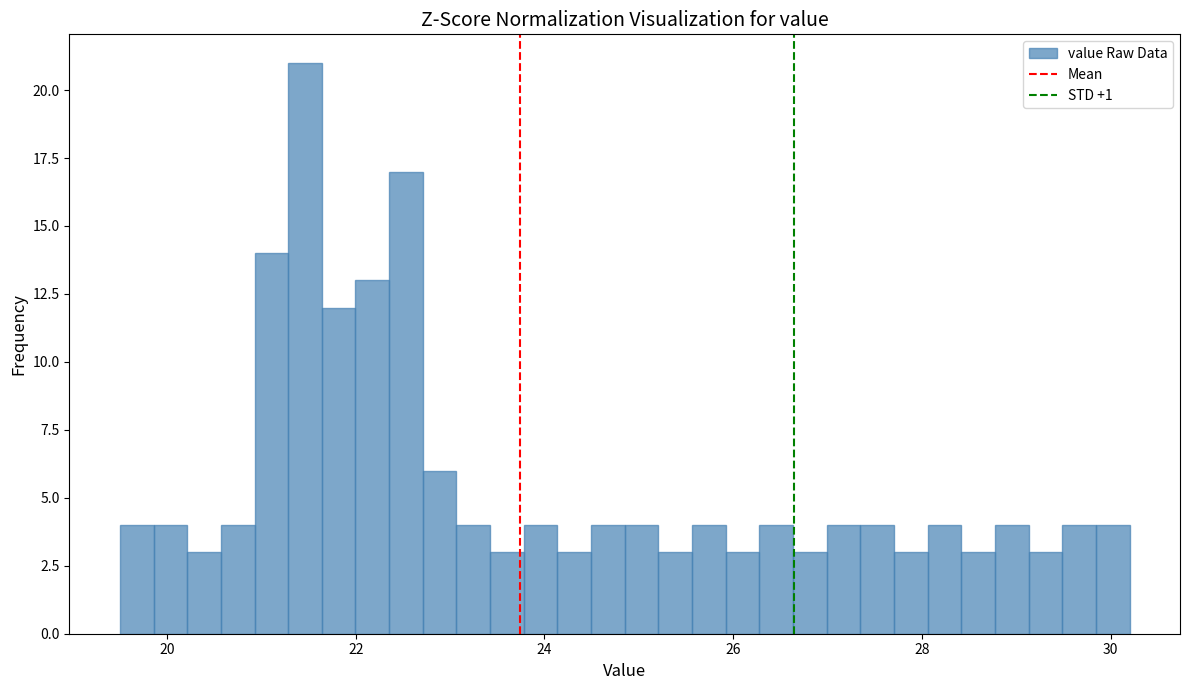

Around what value on the x-axis is the tallest bar? Give the approximate position of its centre, as read against the axis.

21.4